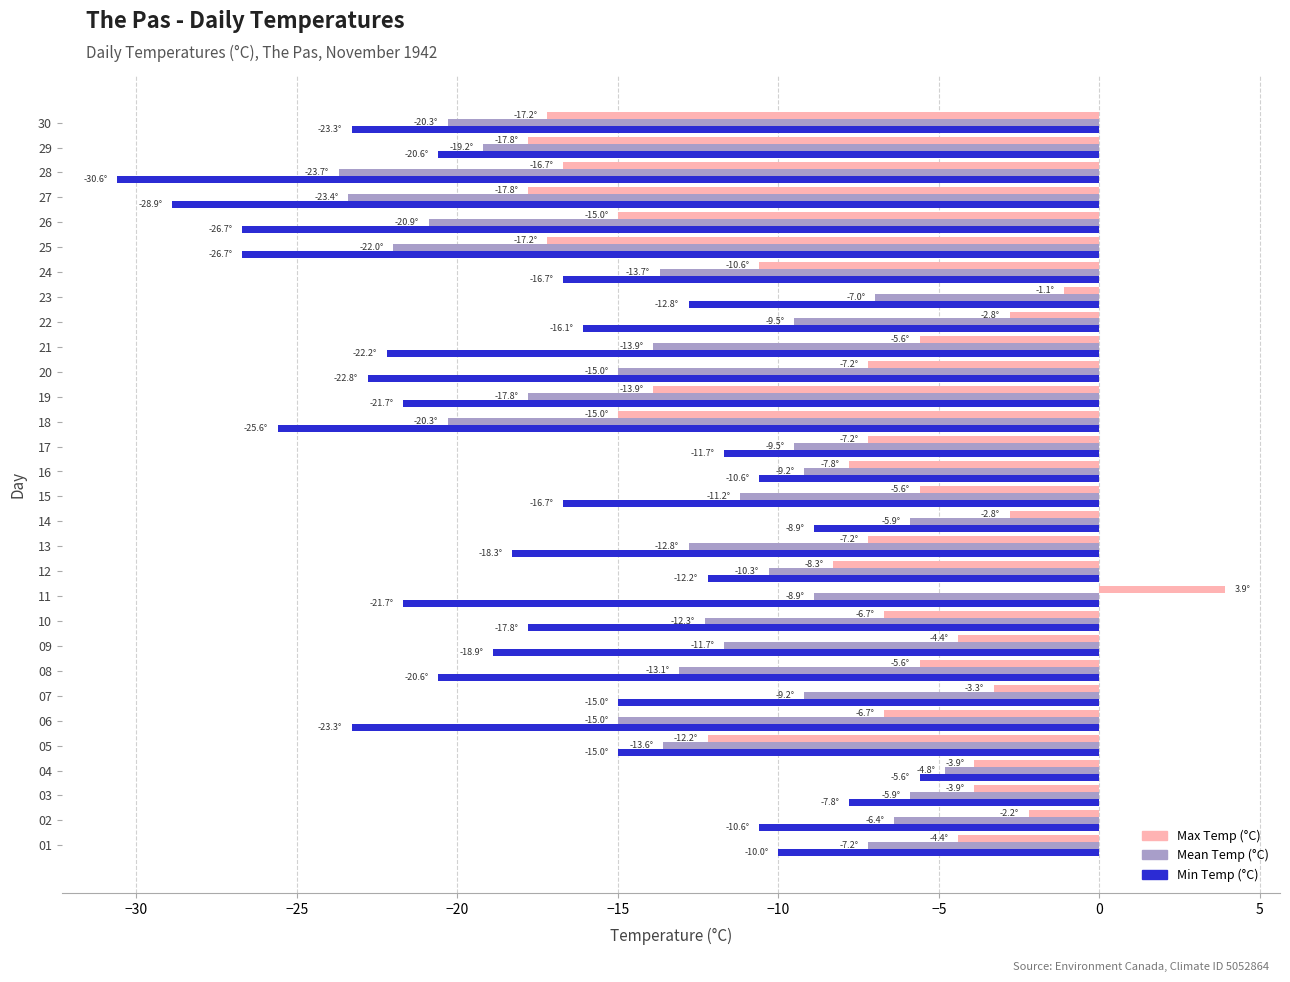

What is the spread (max minus min) of values at 20?

15.6